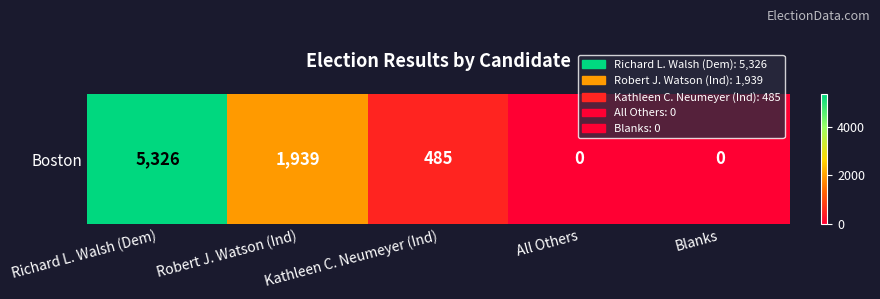

Reading left to right, list all the values displayed in this chart.

5326	1939	485	0	0